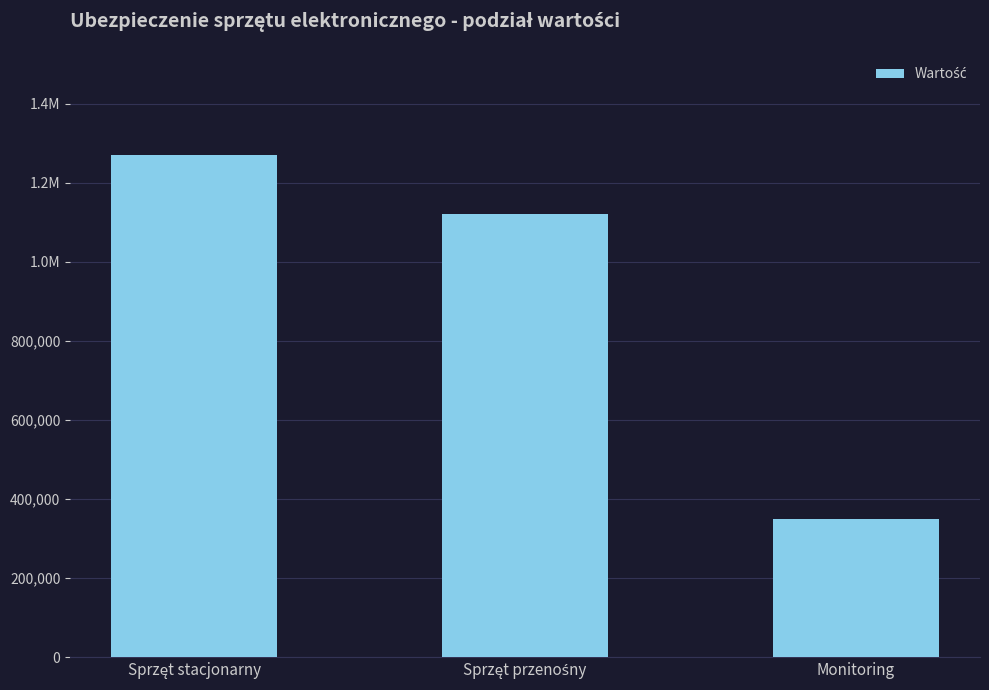

Where does the data first go above 1120957?

Sprzęt stacjonarny